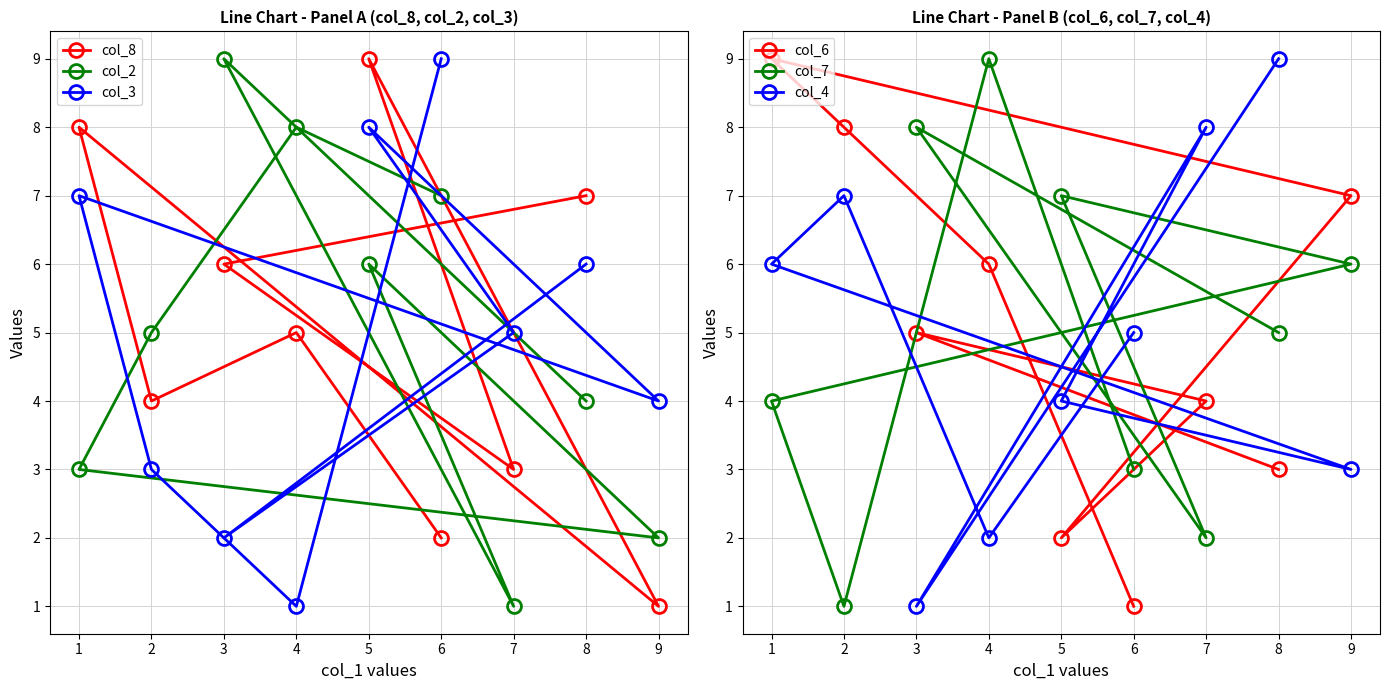

Reading left to right, list all the values displayed in this chart.

col_8: 1=8	2=4	3=6	4=5	5=9	6=2	7=3	8=7	9=1
col_2: 1=3	2=5	3=9	4=8	5=6	6=7	7=1	8=4	9=2
col_3: 1=7	2=3	3=2	4=1	5=8	6=9	7=5	8=6	9=4
col_6: 1=9	2=8	3=5	4=6	5=2	6=1	7=4	8=3	9=7
col_7: 1=4	2=1	3=8	4=9	5=7	6=3	7=2	8=5	9=6
col_4: 1=6	2=7	3=1	4=2	5=4	6=5	7=8	8=9	9=3